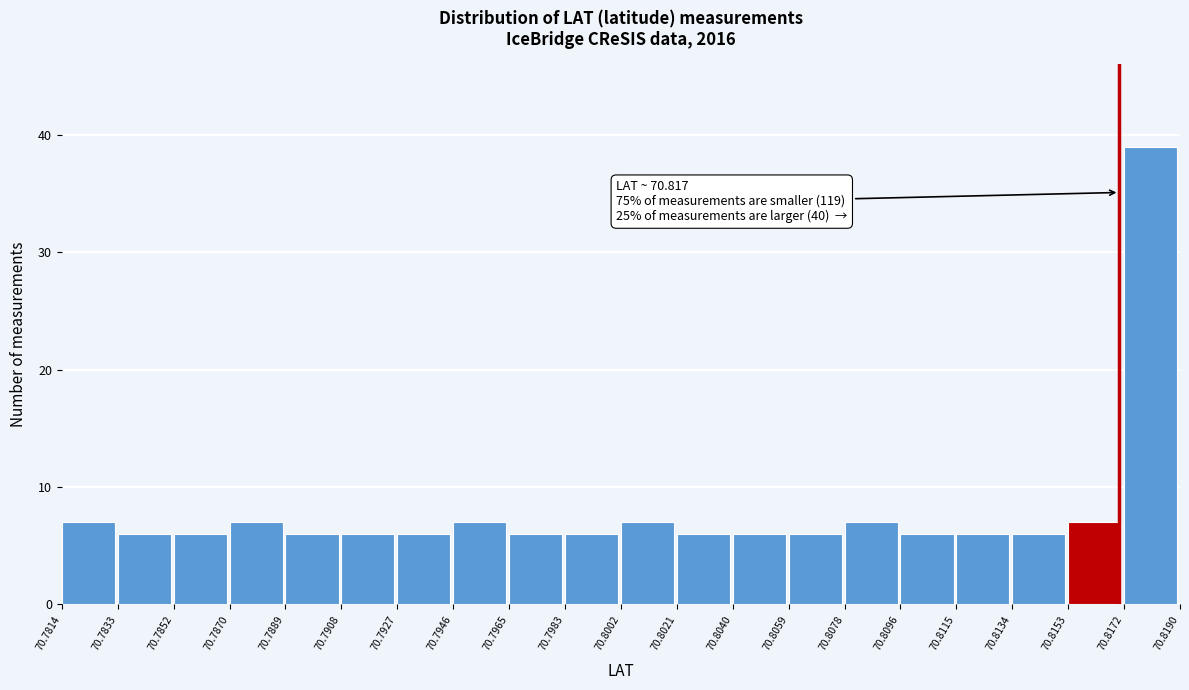

Which range on the x-axis has the tallest bar?

70.8172 to 70.8190